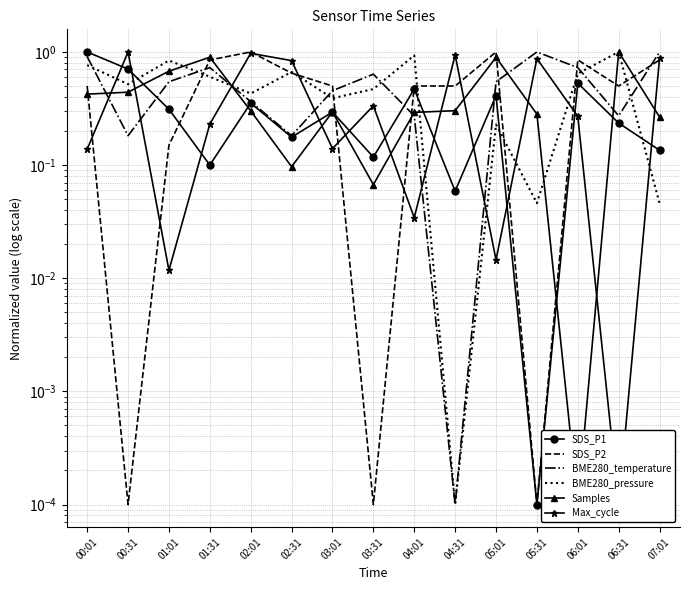

Read the Samples value at 03:31.

0.1